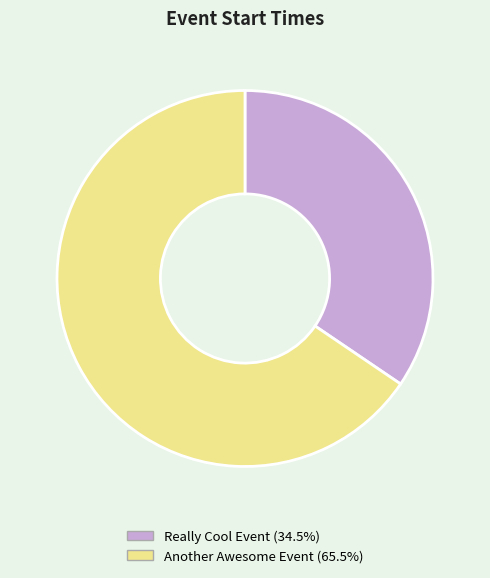

Rank the categories by value from highest to lowest.

Another Awesome Event, Really Cool Event